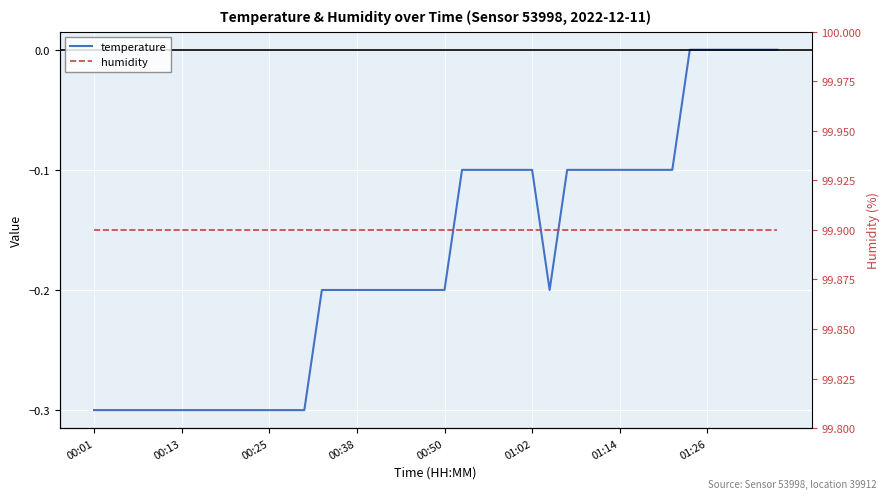

The temperature series shows -0.4 at 00:01. True or false?

False